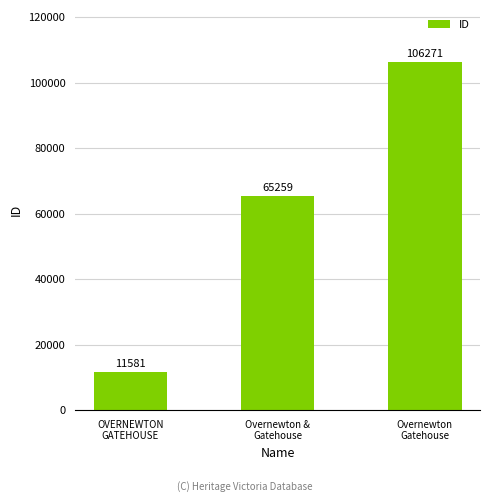

What position from the left is Overnewton &
Gatehouse?

2